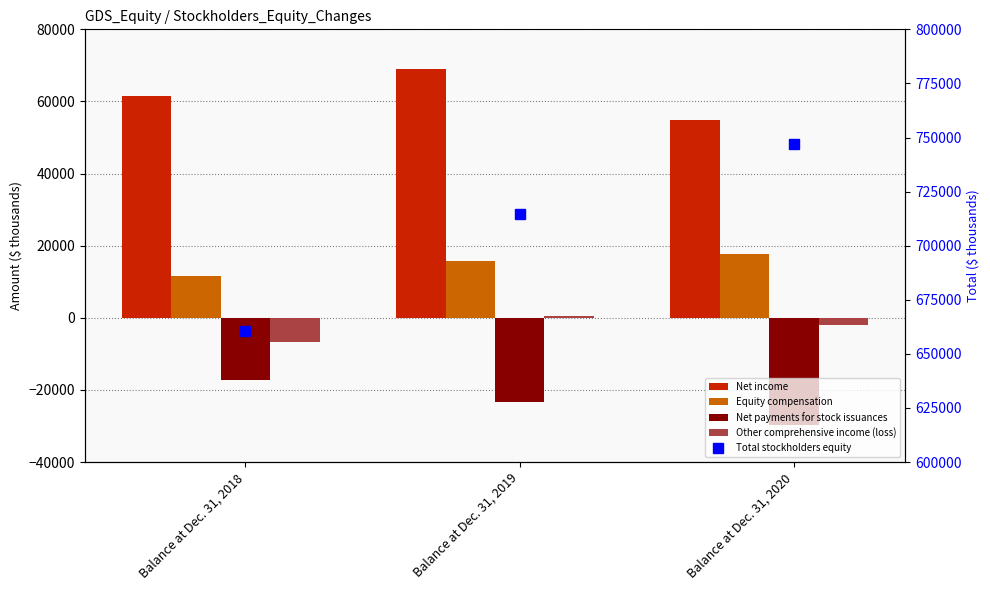

What is the spread (max minus min) of values at Balance at Dec. 31, 2020?

776687